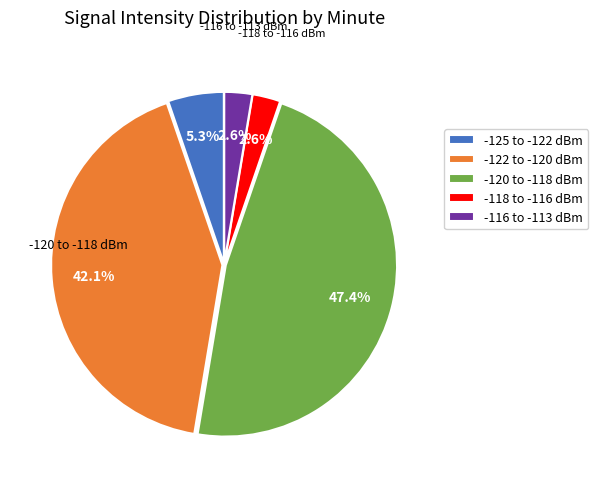

Does -116 to -113 dBm represent more than half of the total?

No